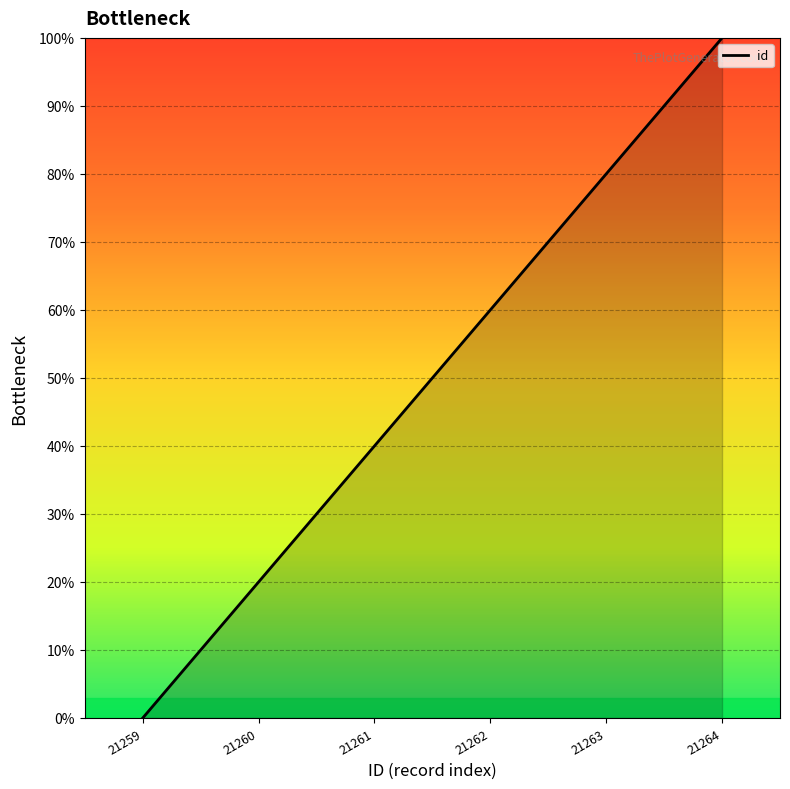

List the labels in order of value, largest first.

21264, 21263, 21262, 21261, 21260, 21259